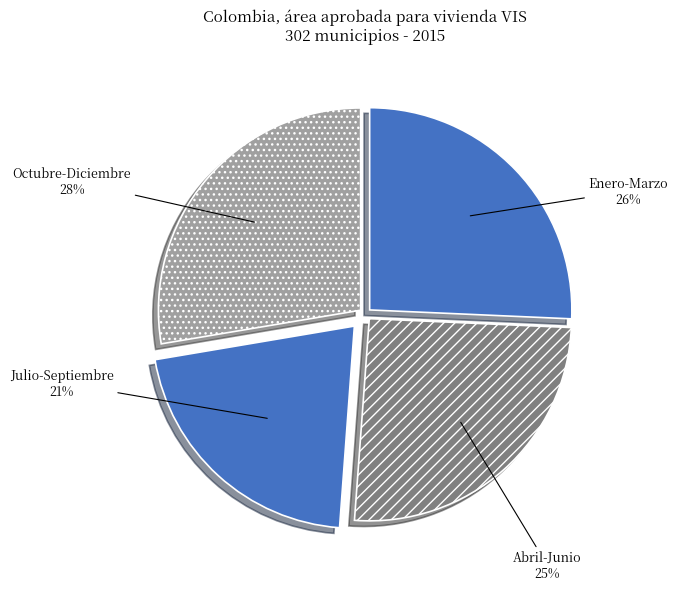

Which has a higher value, Julio-Septiembre or Abril-Junio?

Abril-Junio